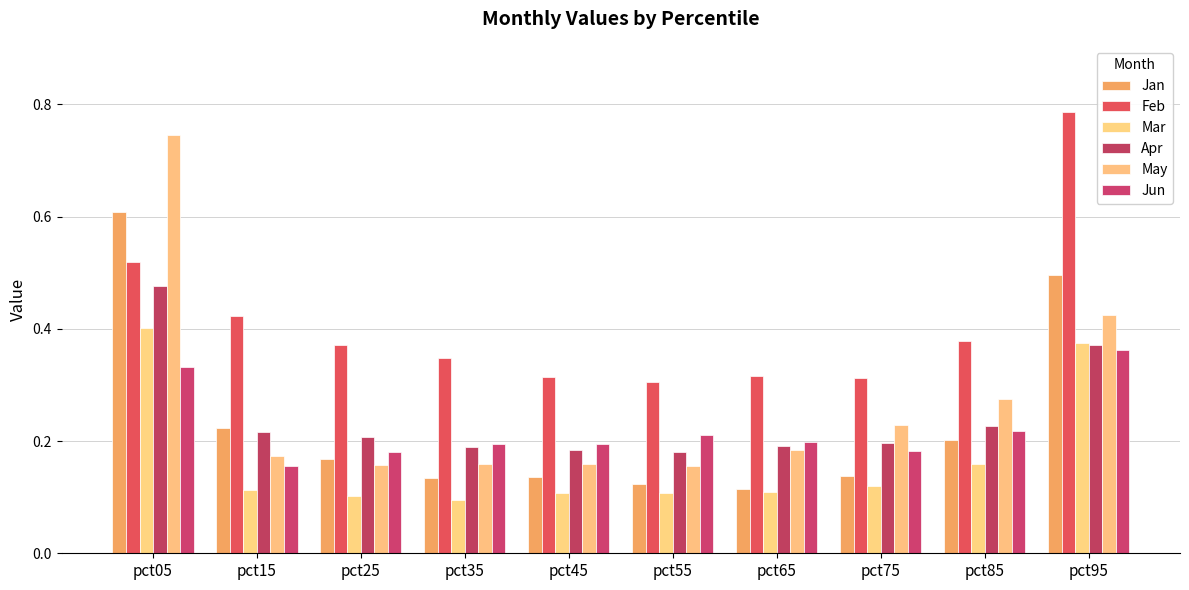

Reading left to right, transcribe all the data shown in this chart.

Jan: 0.6	0.2	0.2	0.1	0.1	0.1	0.1	0.1	0.2	0.5
Feb: 0.5	0.4	0.4	0.3	0.3	0.3	0.3	0.3	0.4	0.8
Mar: 0.4	0.1	0.1	0.1	0.1	0.1	0.1	0.1	0.2	0.4
Apr: 0.5	0.2	0.2	0.2	0.2	0.2	0.2	0.2	0.2	0.4
May: 0.7	0.2	0.2	0.2	0.2	0.2	0.2	0.2	0.3	0.4
Jun: 0.3	0.2	0.2	0.2	0.2	0.2	0.2	0.2	0.2	0.4